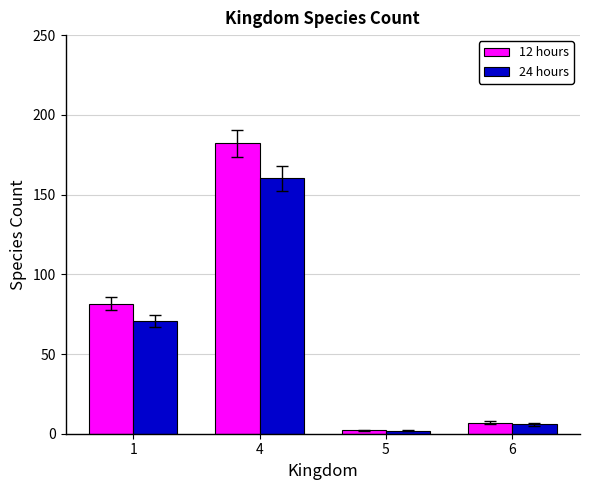

At which label is 12 hours closest to 92?

1